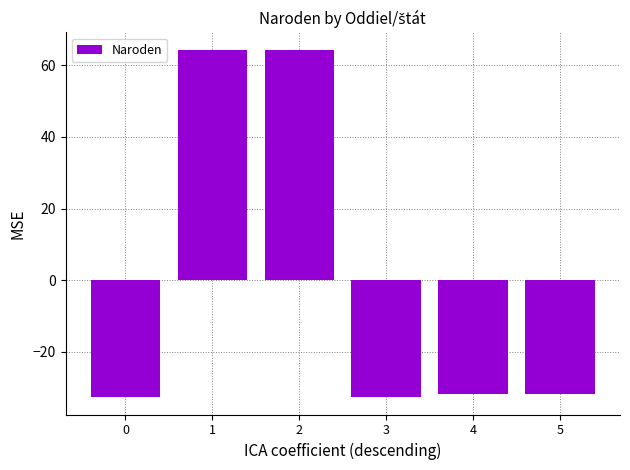

What is the sum of the values at 1 and 0?

31.7